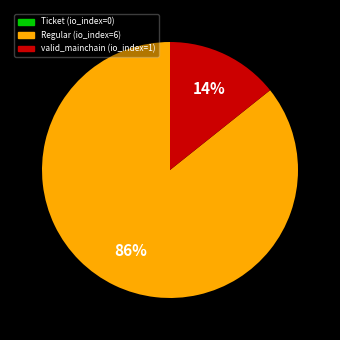

Is it true that valid_mainchain (io_index=1) is 25% of the pie?

False